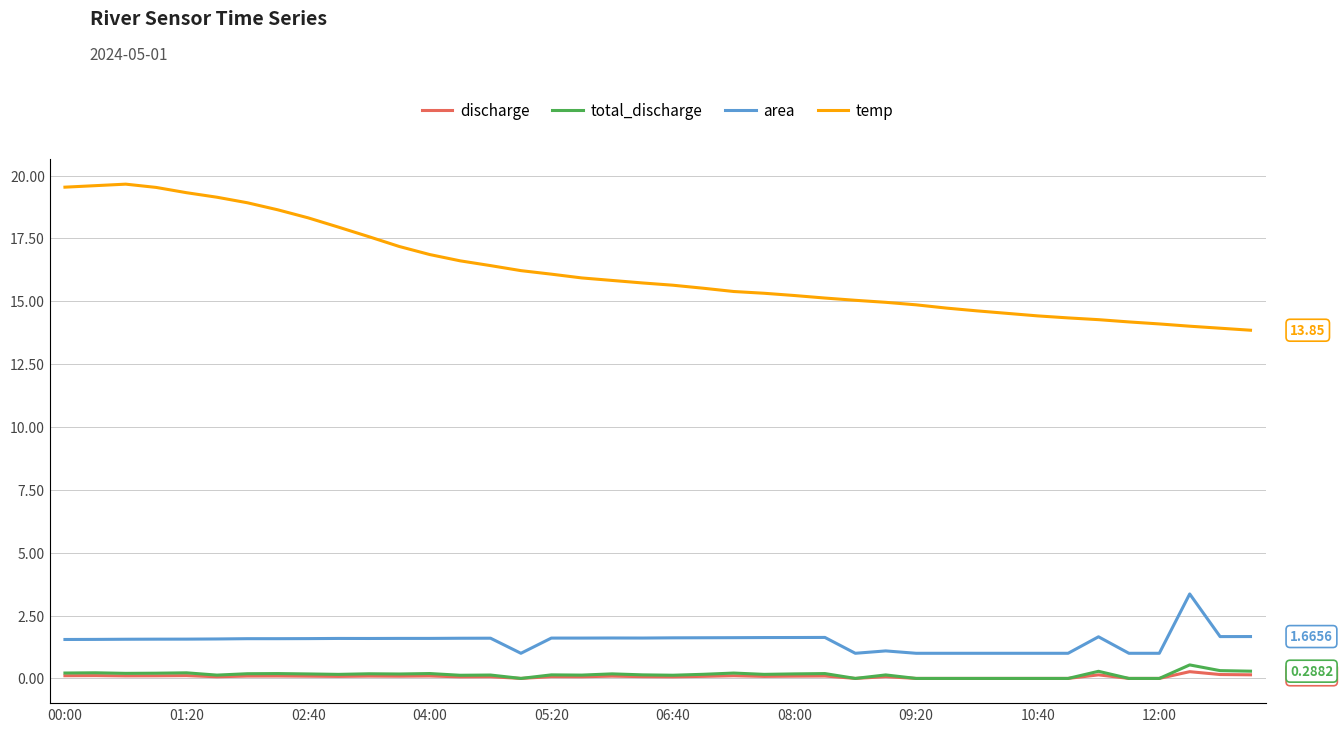

Which series has the widest spread of values?

temp